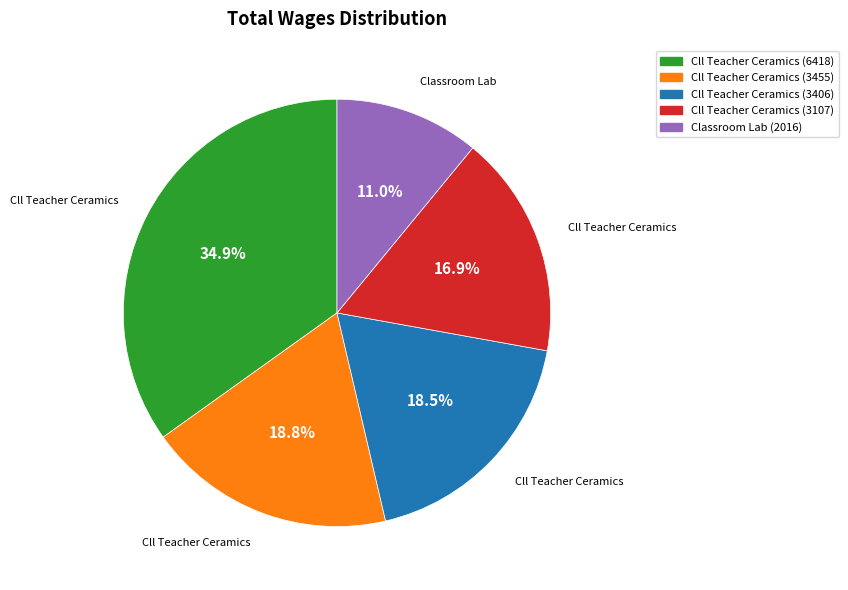

Is it true that Cll Teacher Ceramics (3455) is 19% of the pie?

True